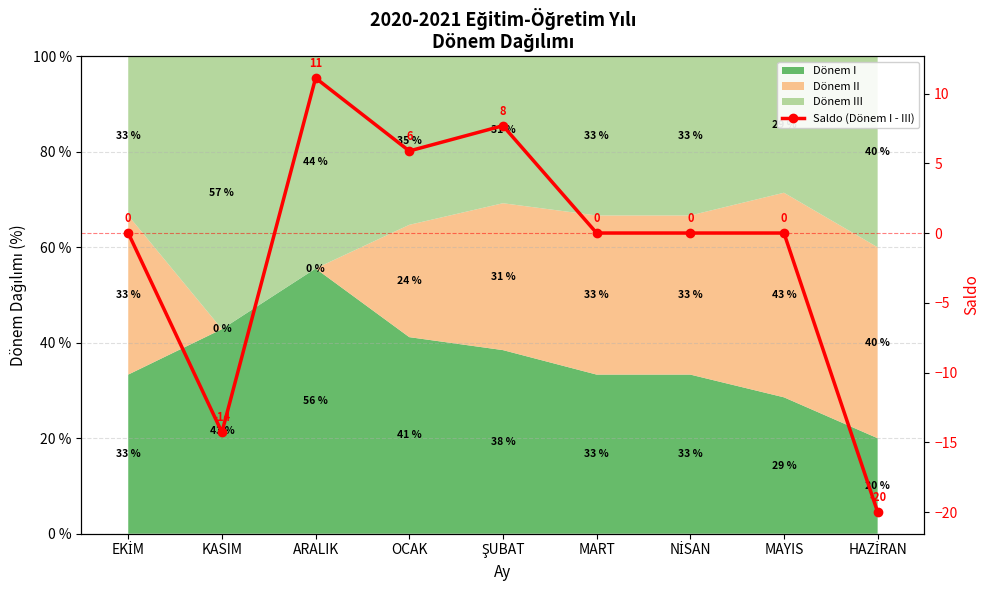

How many points are higher than both their immediate neighbors (excluding endpoints)?

2